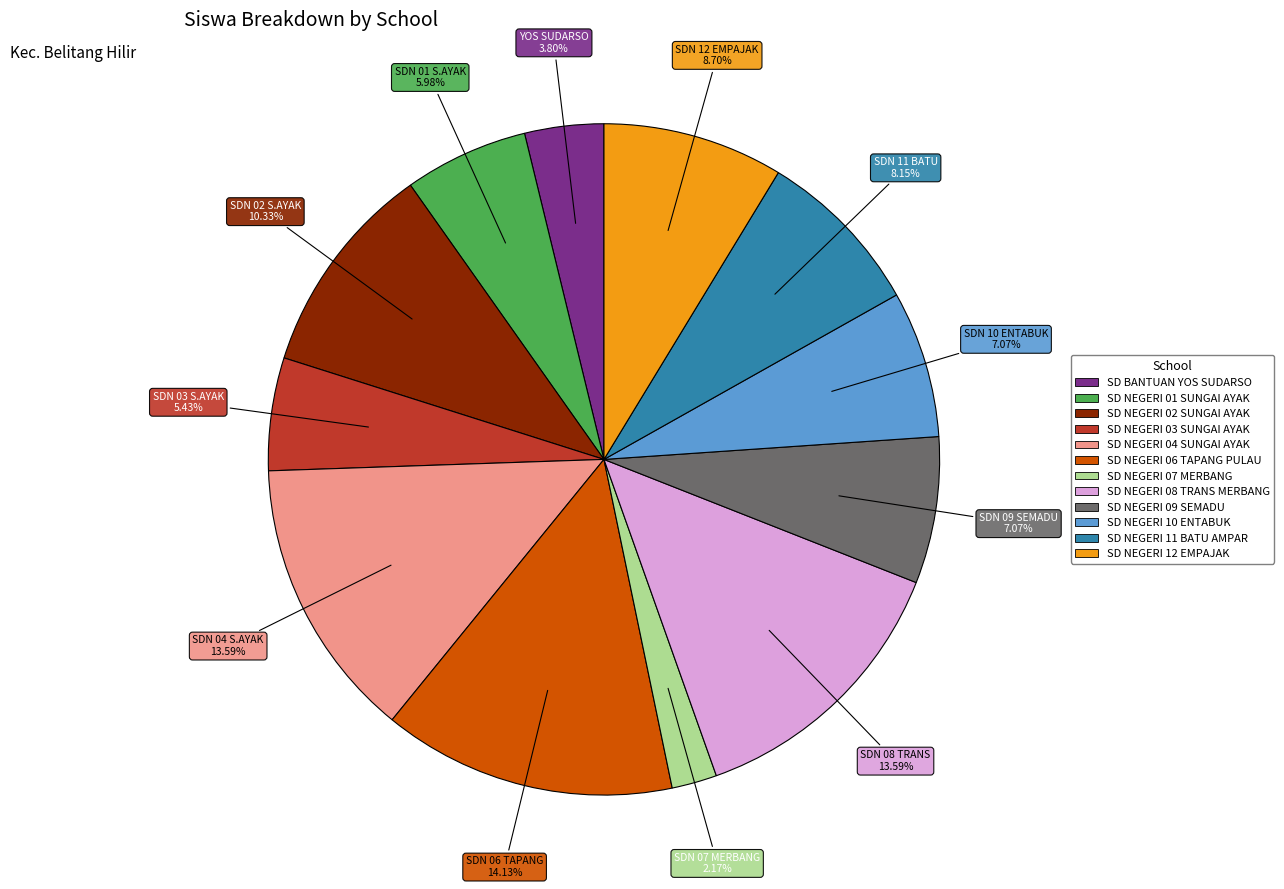

How many segments does this pie chart have?

12